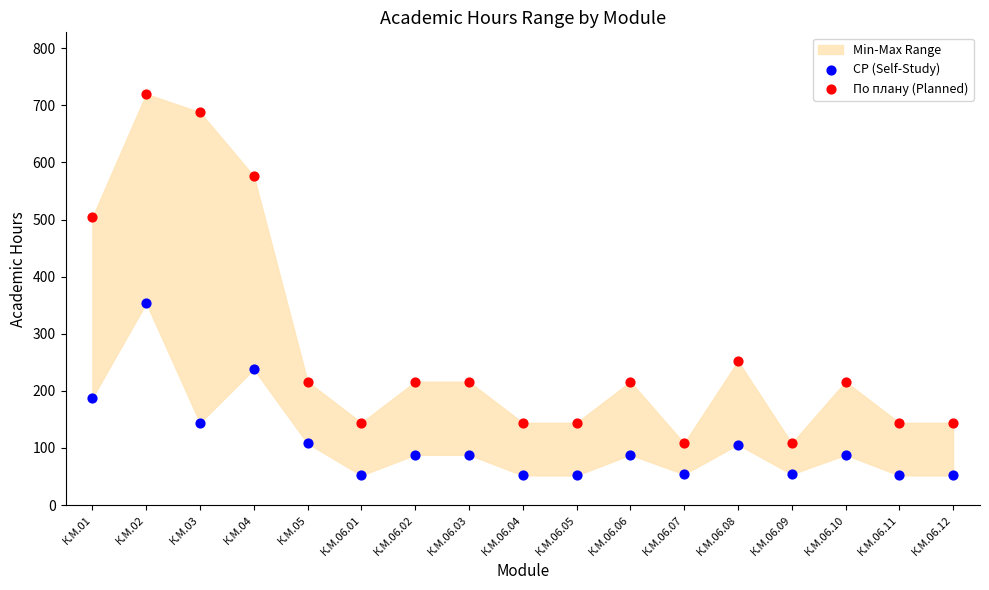

Which series reaches the minimum Y coordinate?

СР (Self-Study)